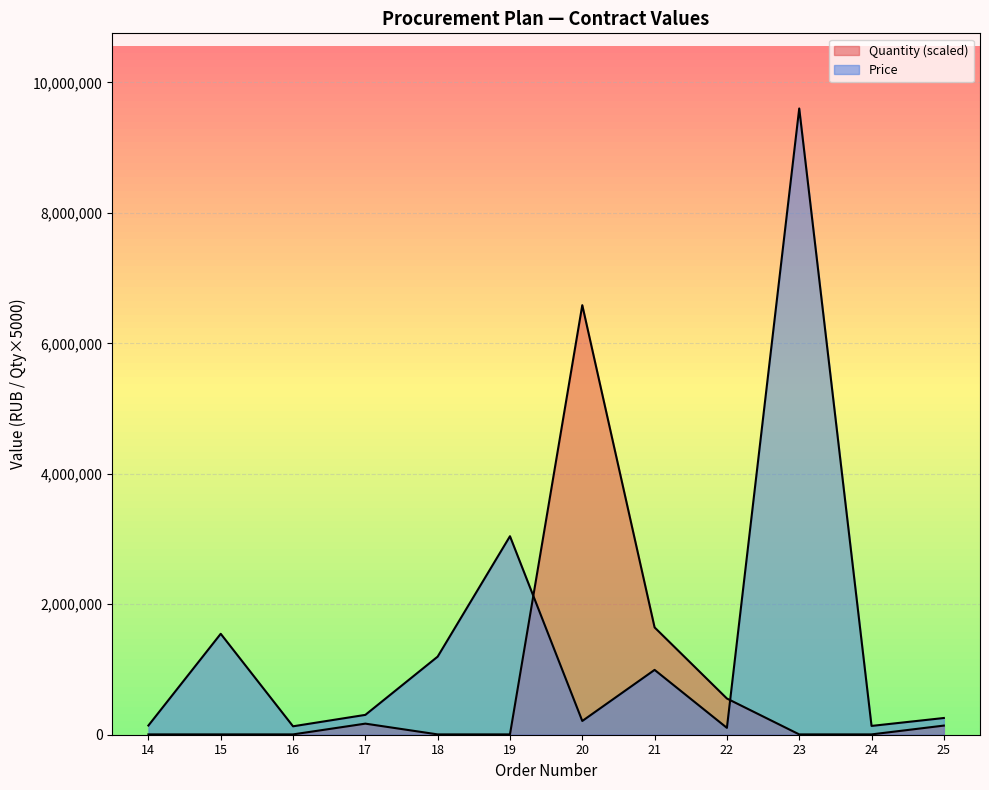

Reading left to right, transcribe all the data shown in this chart.

Quantity: 5000.0	5000.0	5000.0	170000.0	5000.0	5000.0	6585000.0	1645000.0	555000.0	5000.0	5000.0	140000.0
Price: 141190.8	1547376.3	129127.9	304300.0	1197135.7	3042953.8	210597.1	993960.0	105265.2	9600000.0	135000.0	256300.0